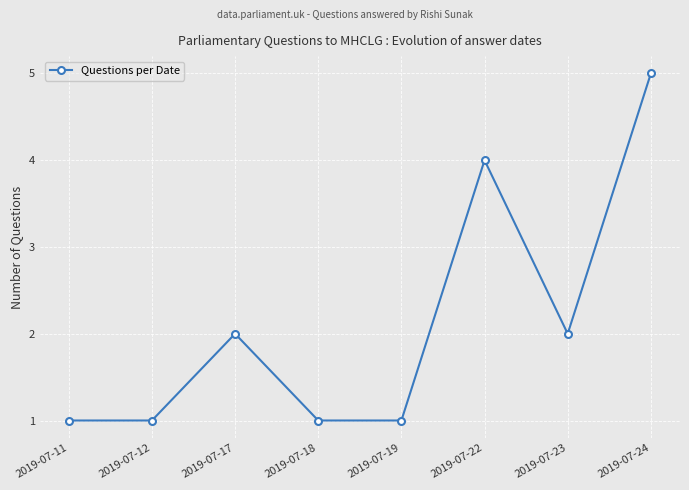

Which has a higher value, 2019-07-24 or 2019-07-23?

2019-07-24